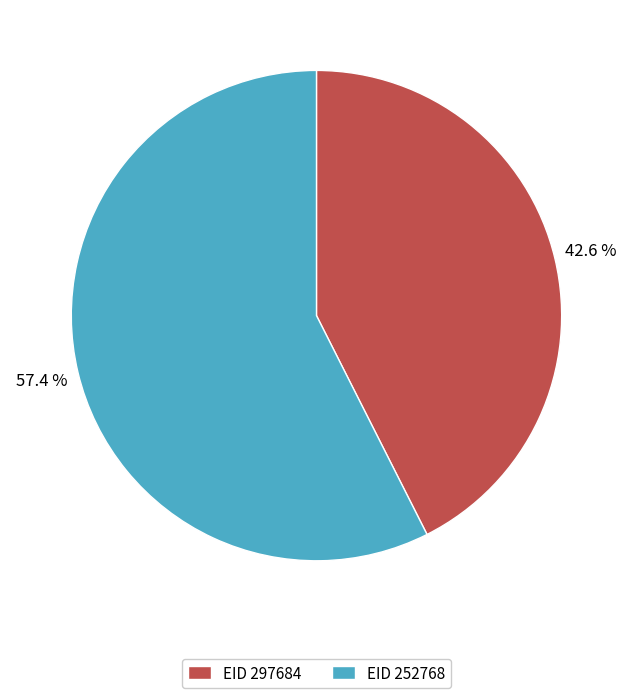

Rank the categories by value from lowest to highest.

EID 297684, EID 252768